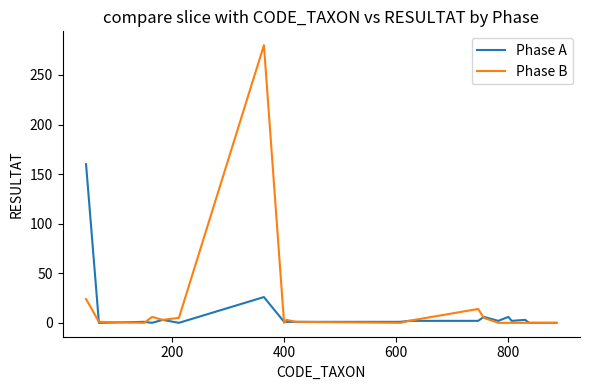

Which series has the largest range (max minus min)?

Phase B